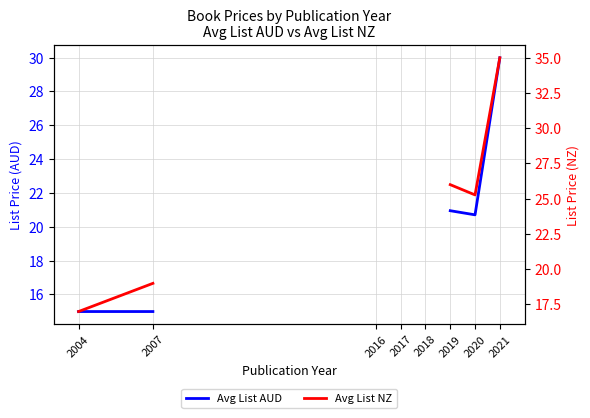

What are all the series names shown in the legend?

Avg List AUD, Avg List NZ